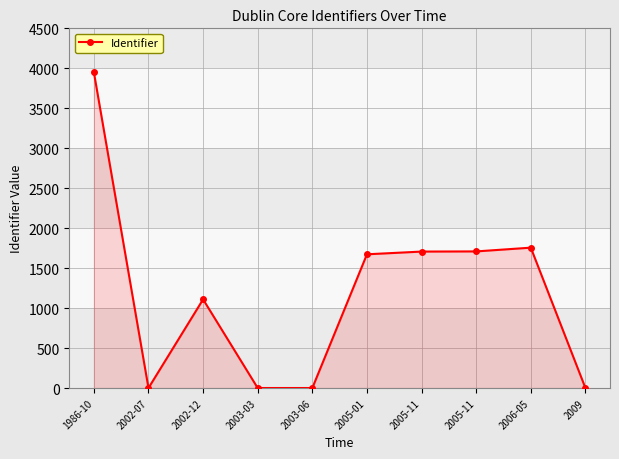

Between 2003-03 and 2002-12, which is larger?

2002-12